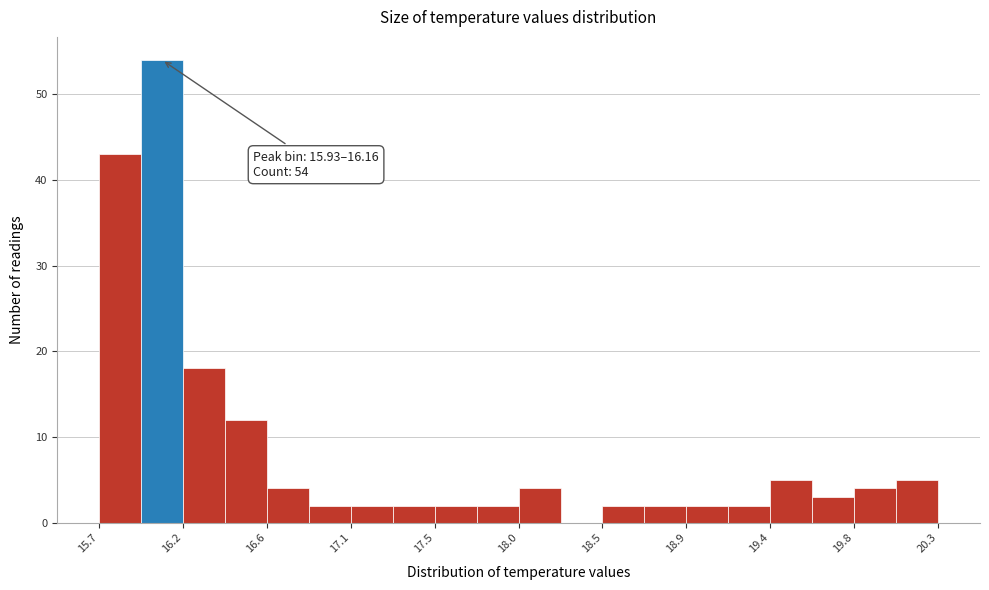

Which range on the x-axis has the tallest bar?

15.93 to 16.16